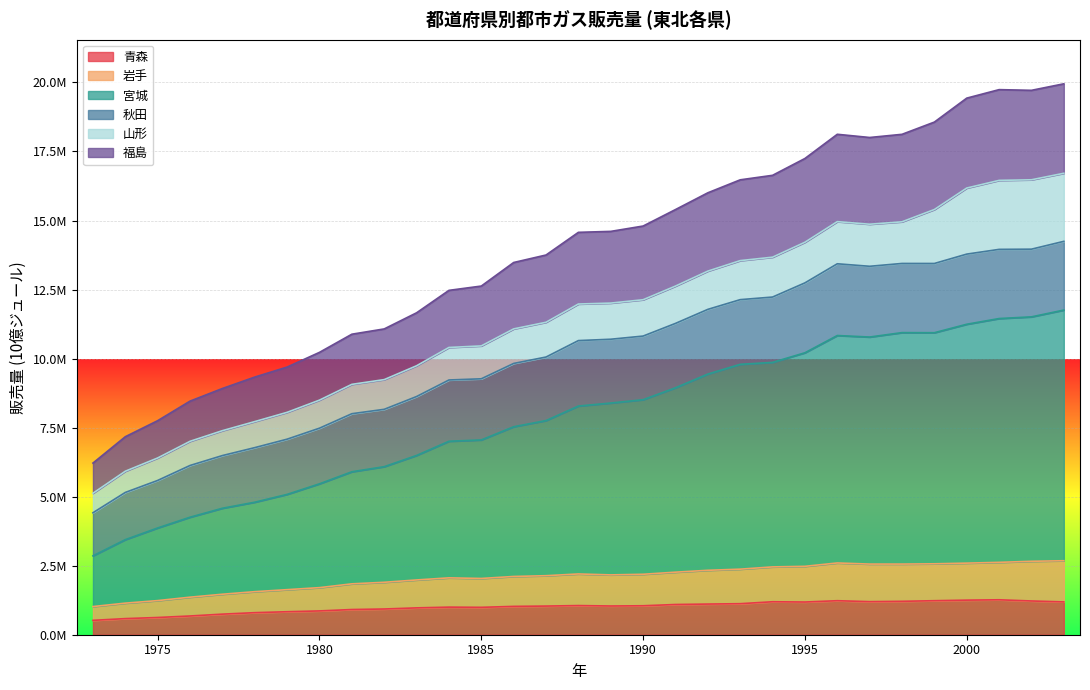

What are all the series names shown in the legend?

青森, 岩手, 宮城, 秋田, 山形, 福島